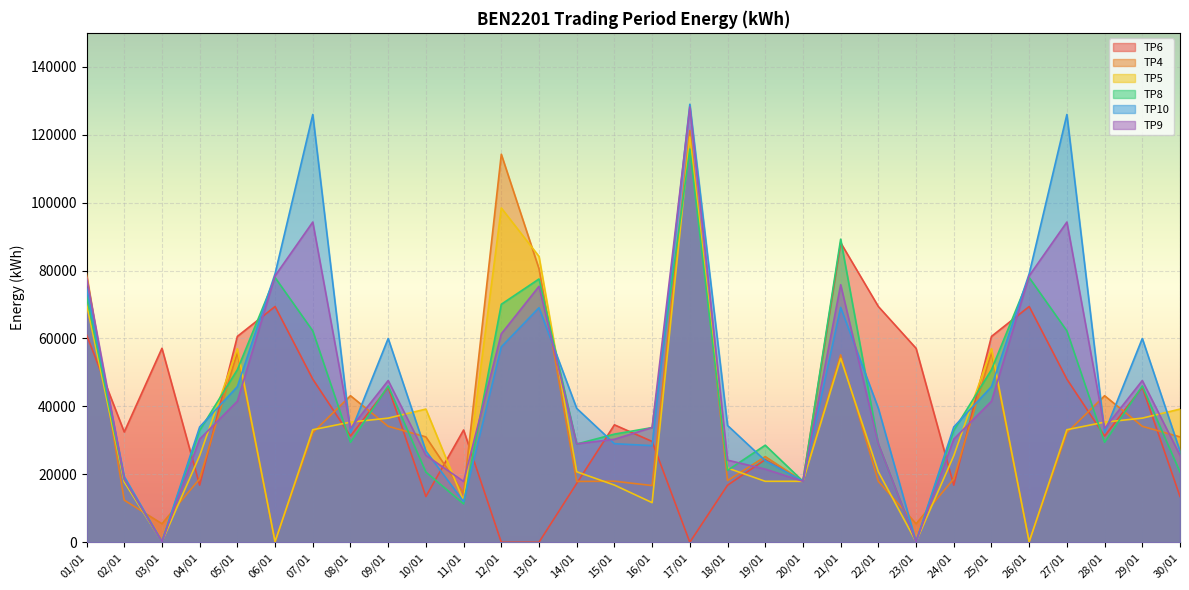

How many times do TP10 and TP4 cross each other?

18